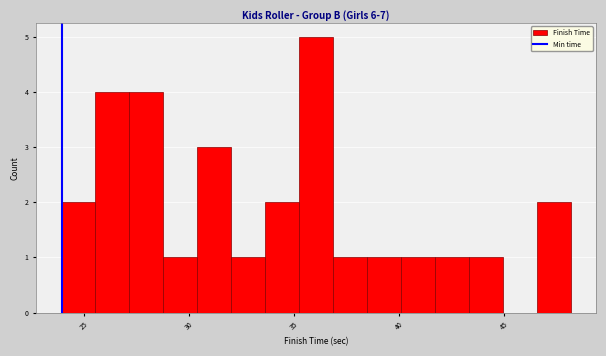

Read against the x-axis, roughly where is the centre of the tallest bar?

36.0